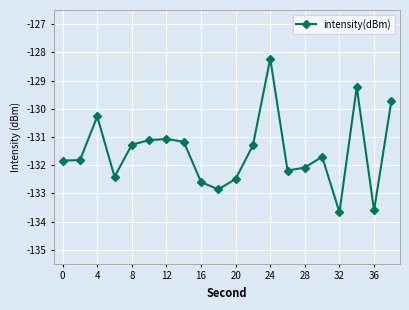

What is the difference between the maximum and minimum values?

5.5